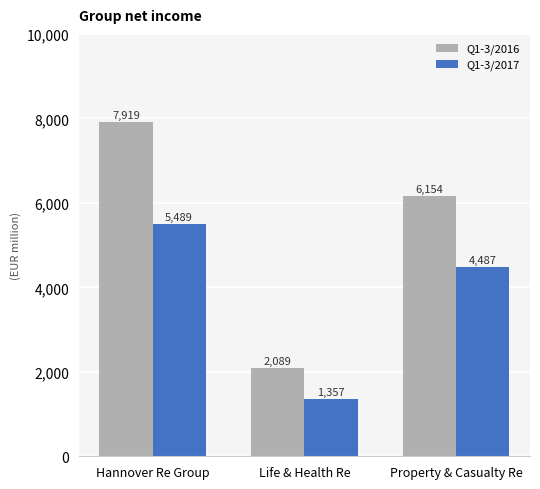

Rank the series by their maximum value, from highest to lowest.

Q1-3/2016, Q1-3/2017